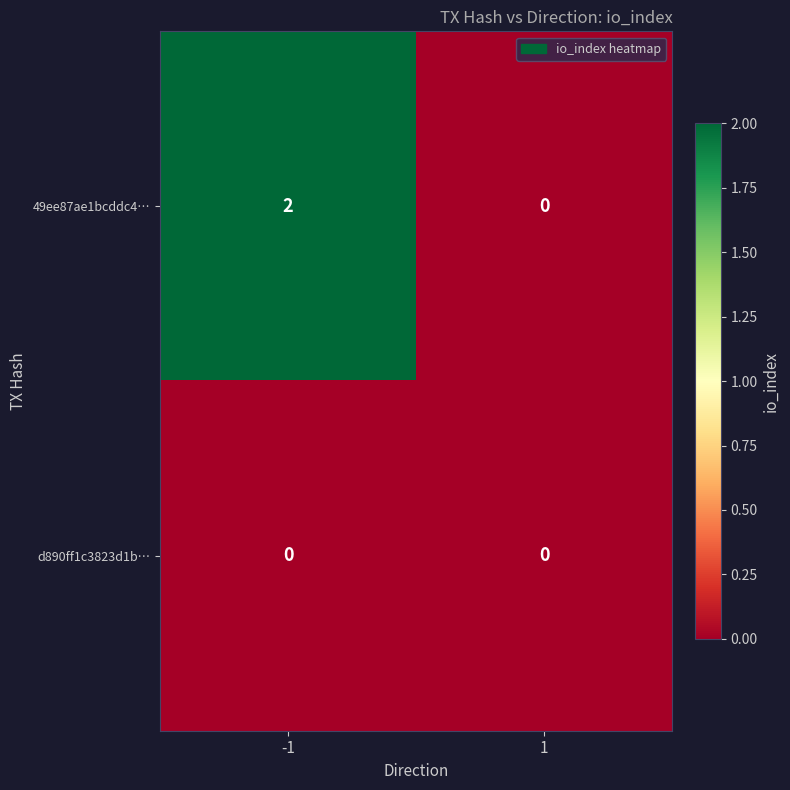

At -1, list the series in order from largest to smallest.

49ee87ae1bcddc4…, d890ff1c3823d1b…